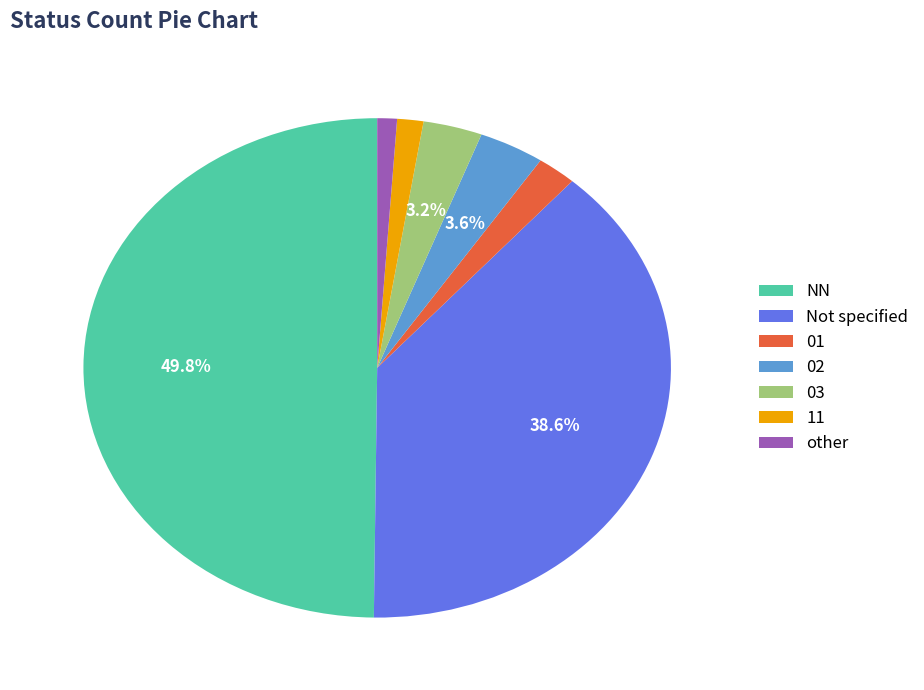

How many slices are in this pie chart?

7